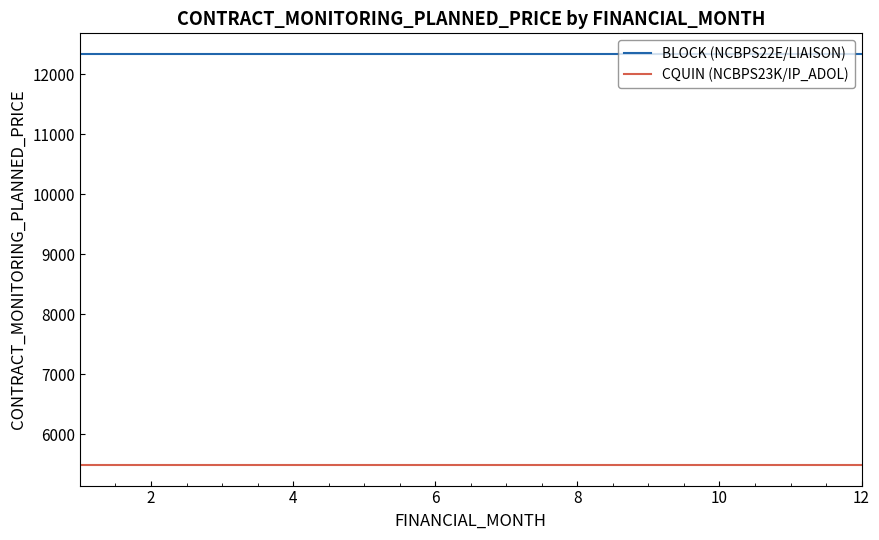

Which series has the largest total across all categories?

BLOCK (NCBPS22E/LIAISON)